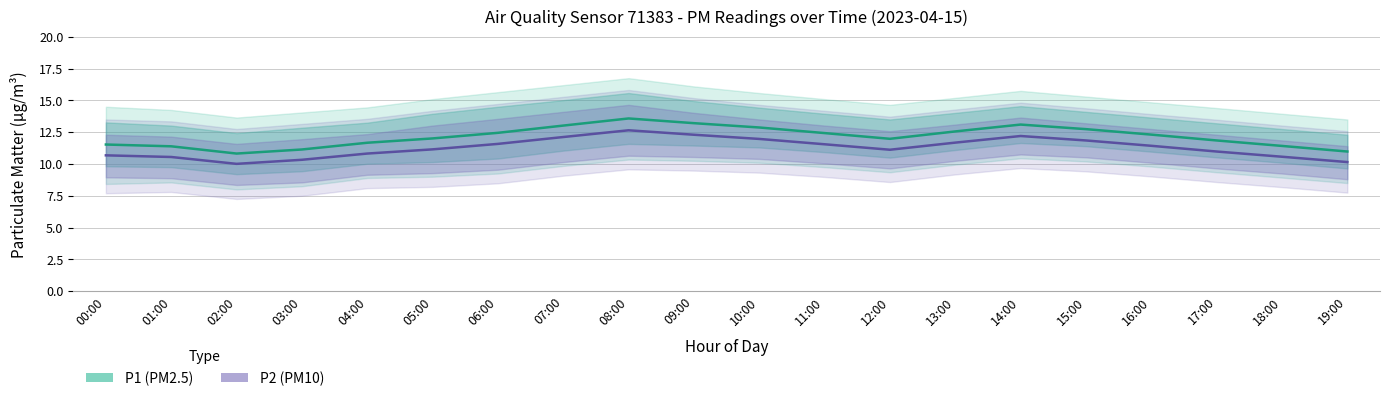

True or false: P2 and P1 cross at least once.

False